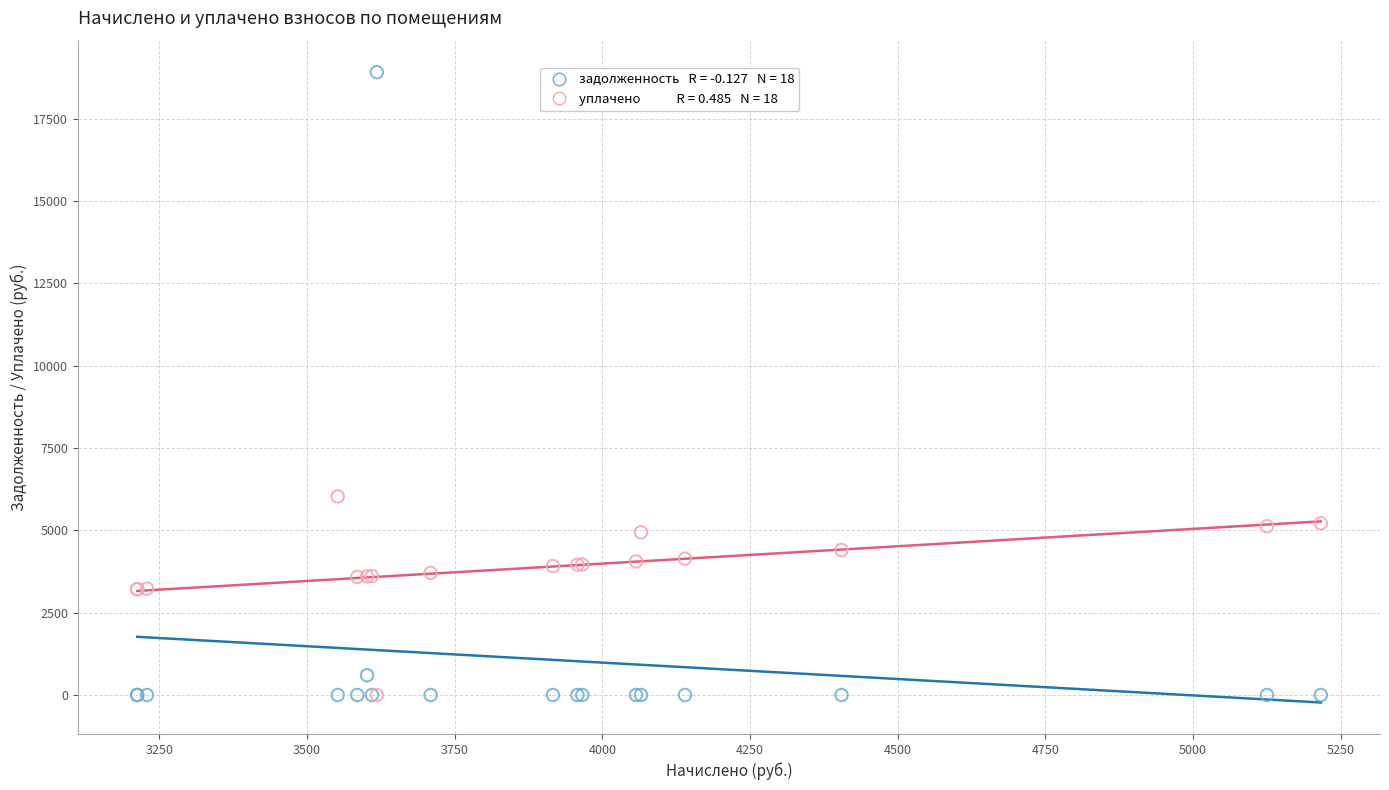

Across all series, what Y value is closest to 9458?

6030.0